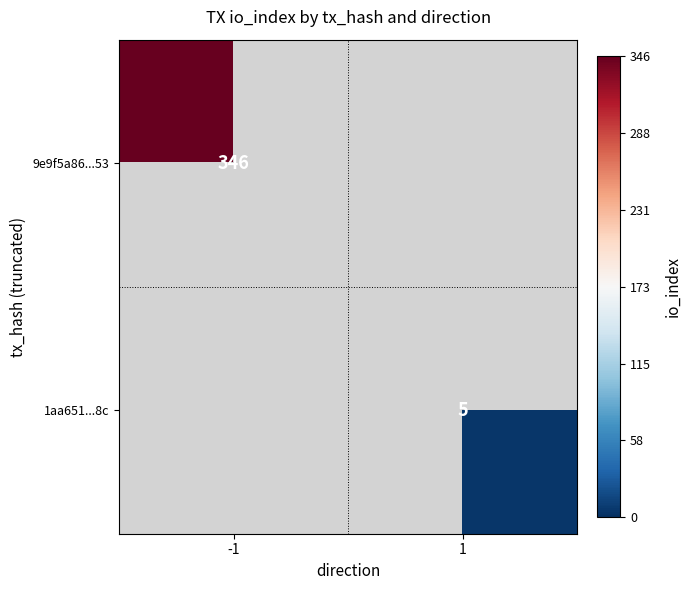

How many data points does each series have?

2